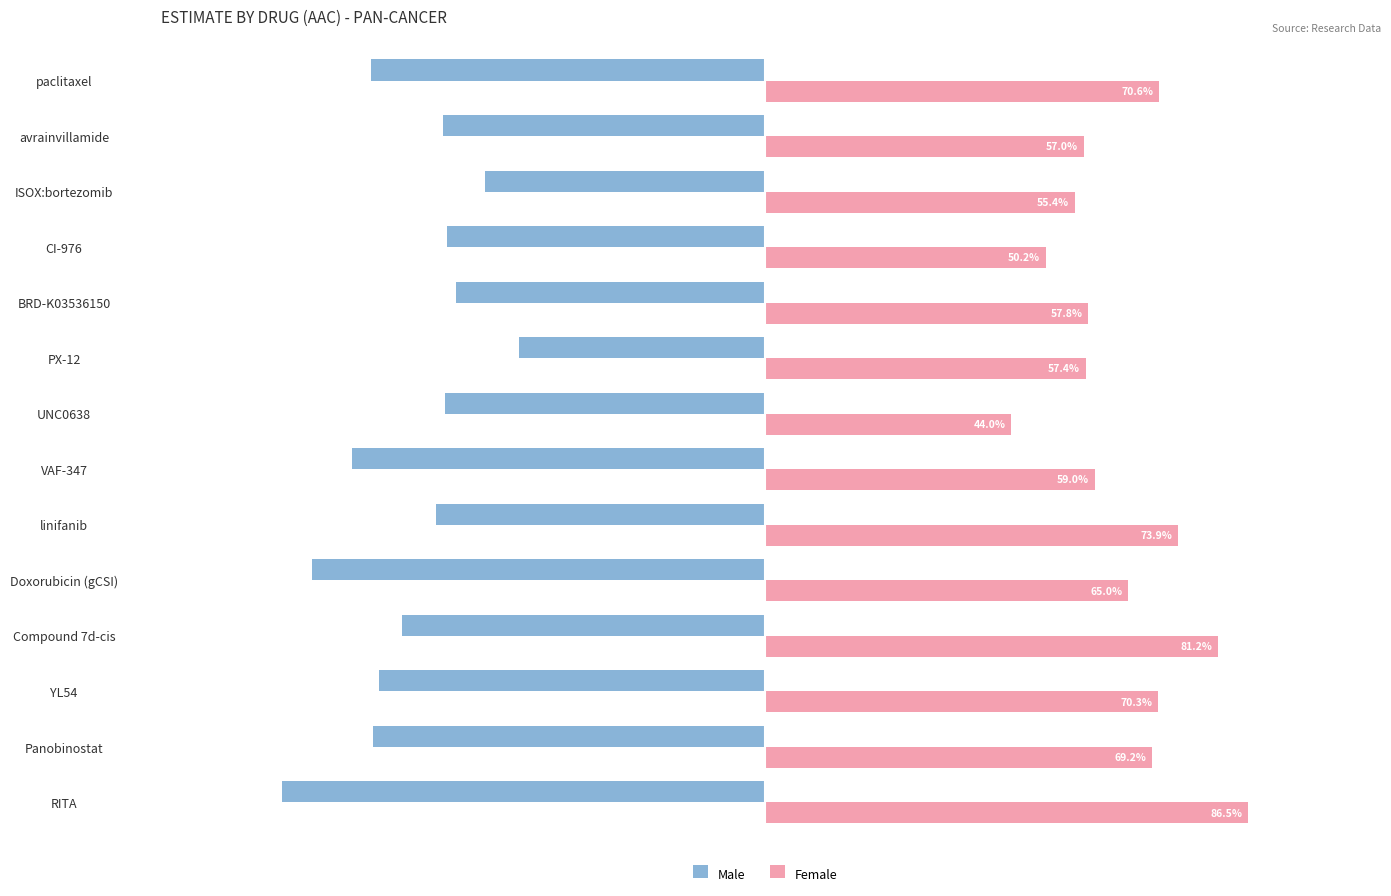

Where is Female nearest to the value 65?

Doxorubicin (gCSI)